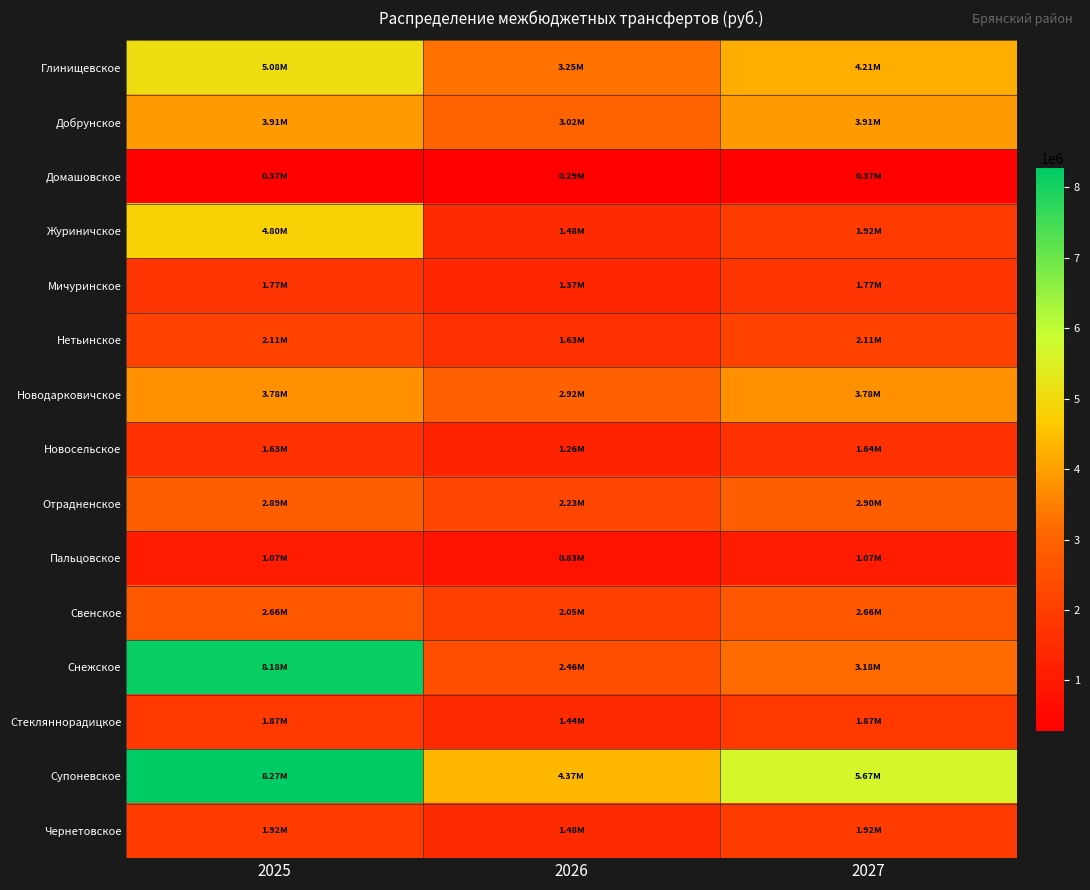

List the series in order of their peak value, lowest first.

Домашовское, Пальцовское, Новосельское, Мичуринское, Стекляннорадицкое, Чернетовское, Нетьинское, Свенское, Отрадненское, Новодарковичское, Добрунское, Журиничское, Глинищевское, Снежское, Супоневское